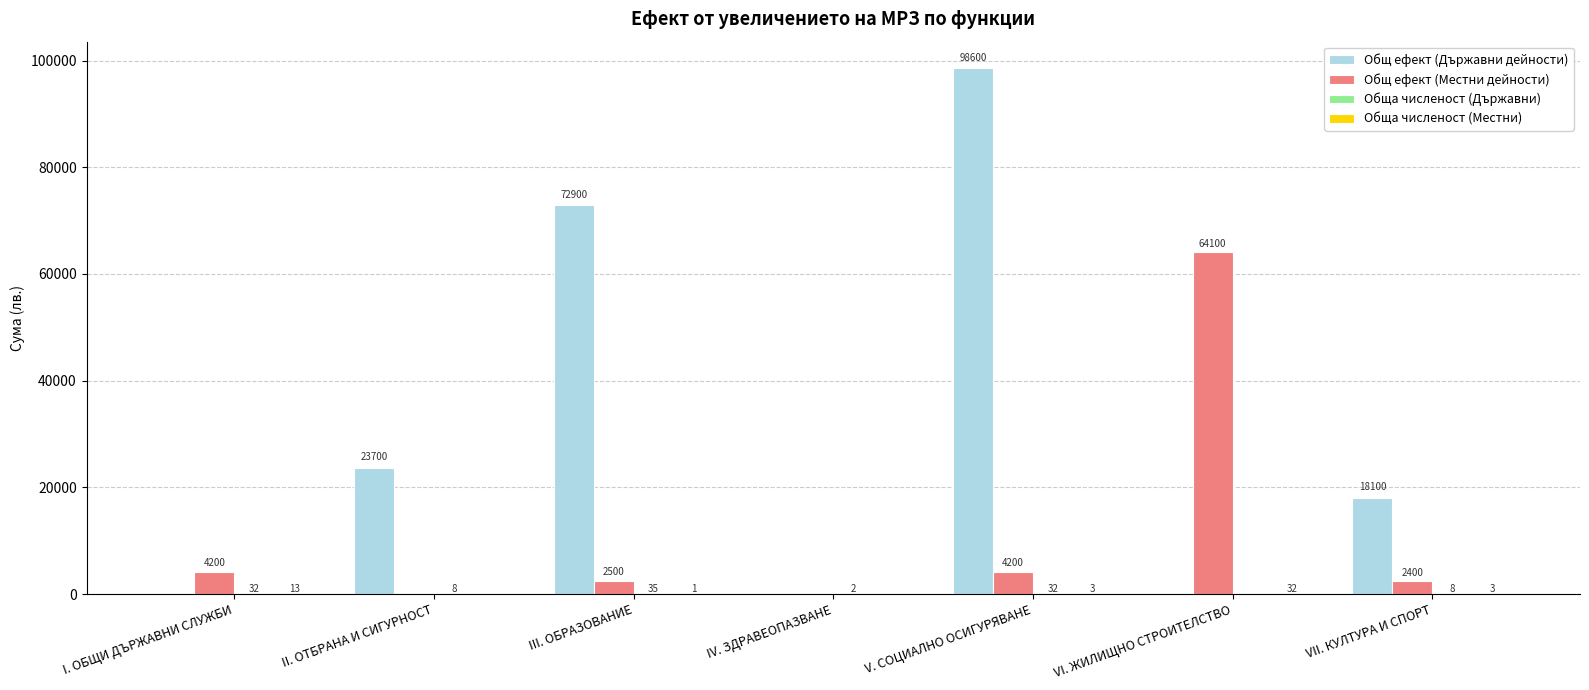

Does the chart contain stacked bars?

No